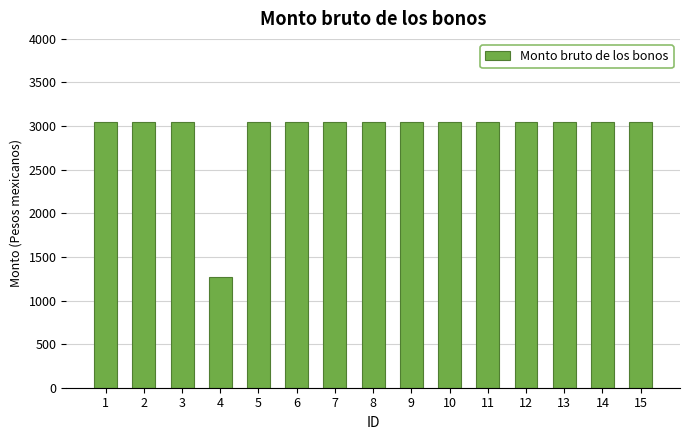

What is the sum of the values at 8 and 11?

6090.0